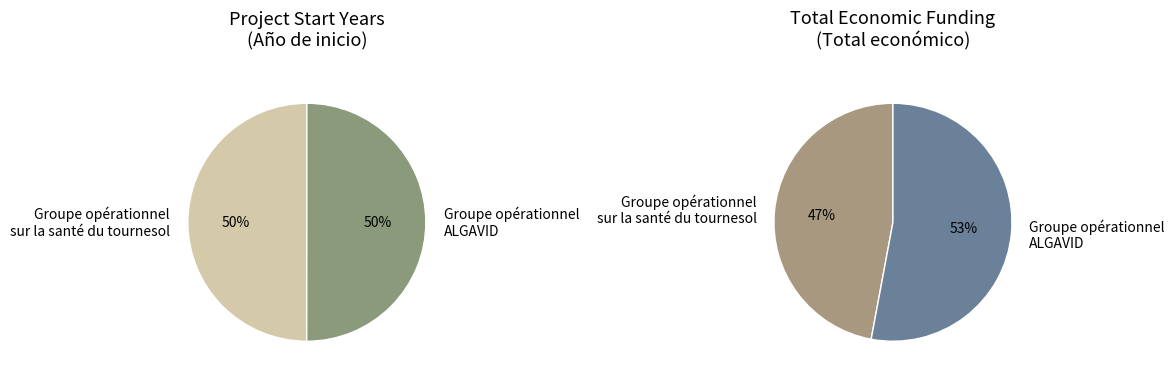

Does any single category account for the majority?

Yes